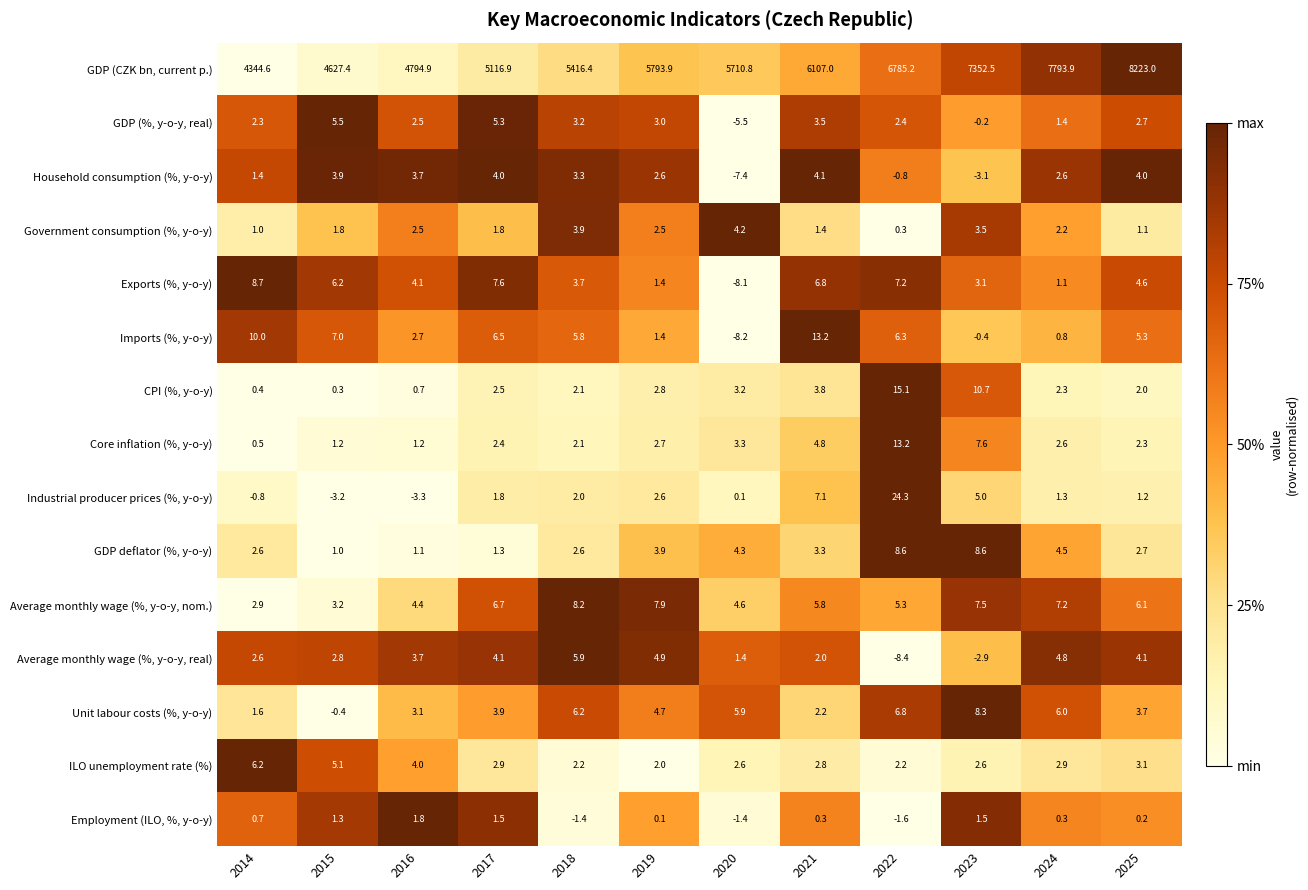

What is the difference between the maximum and minimum values in the Unit labour costs (%, y-o-y) series?

8.7